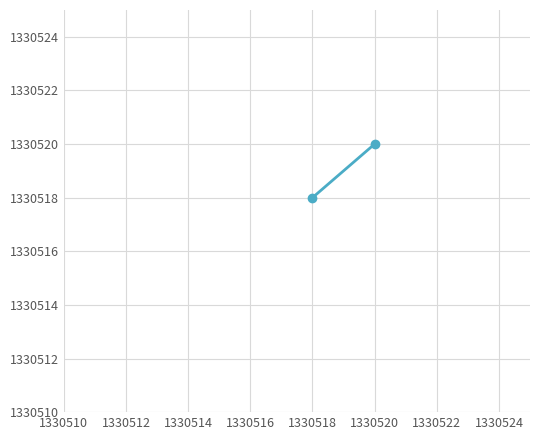

Reading left to right, list all the values displayed in this chart.

1330518	1330520